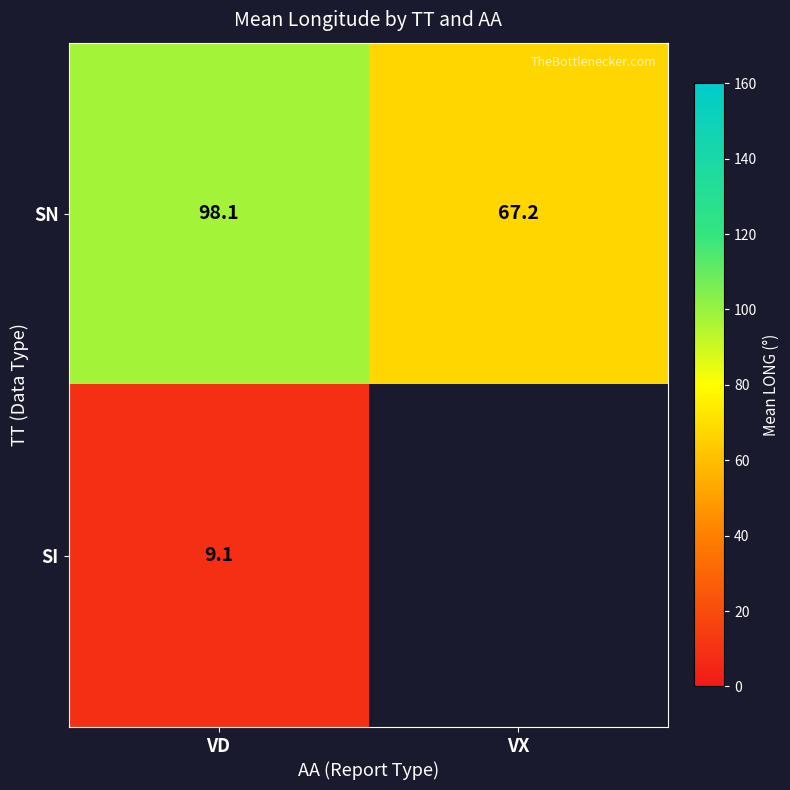

Is the value of SI at VD greater than the value of SN at VX?

No